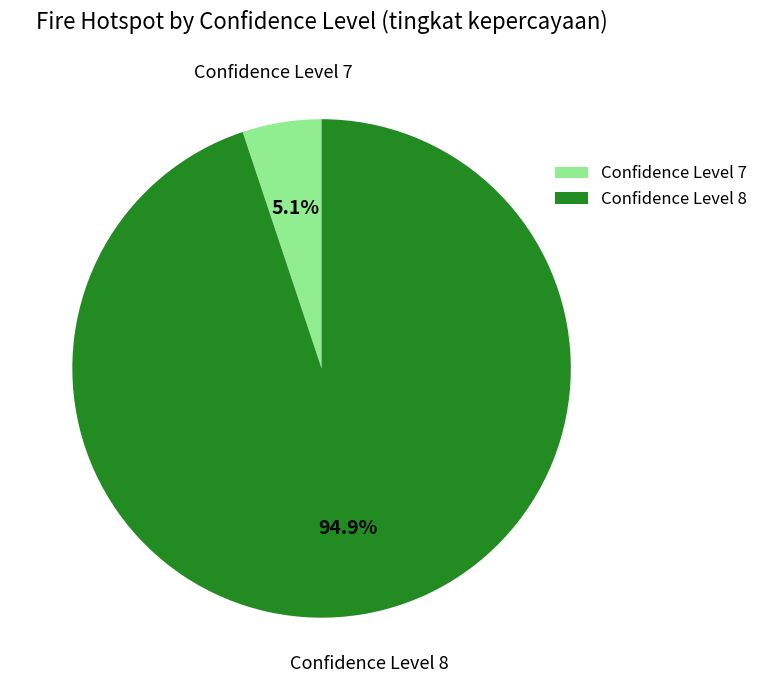

Between Confidence Level 7 and Confidence Level 8, which is larger?

Confidence Level 8